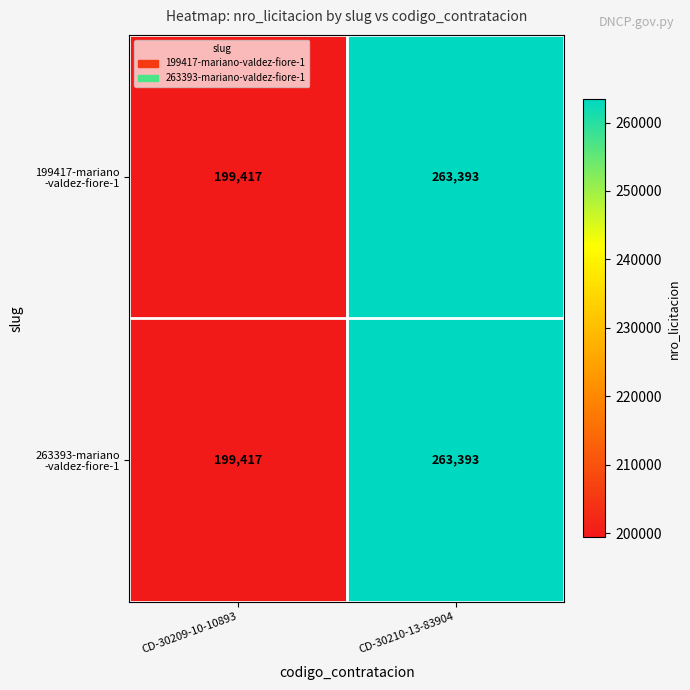

At which category does the chart reach its minimum across all series?

CD-30209-10-10893